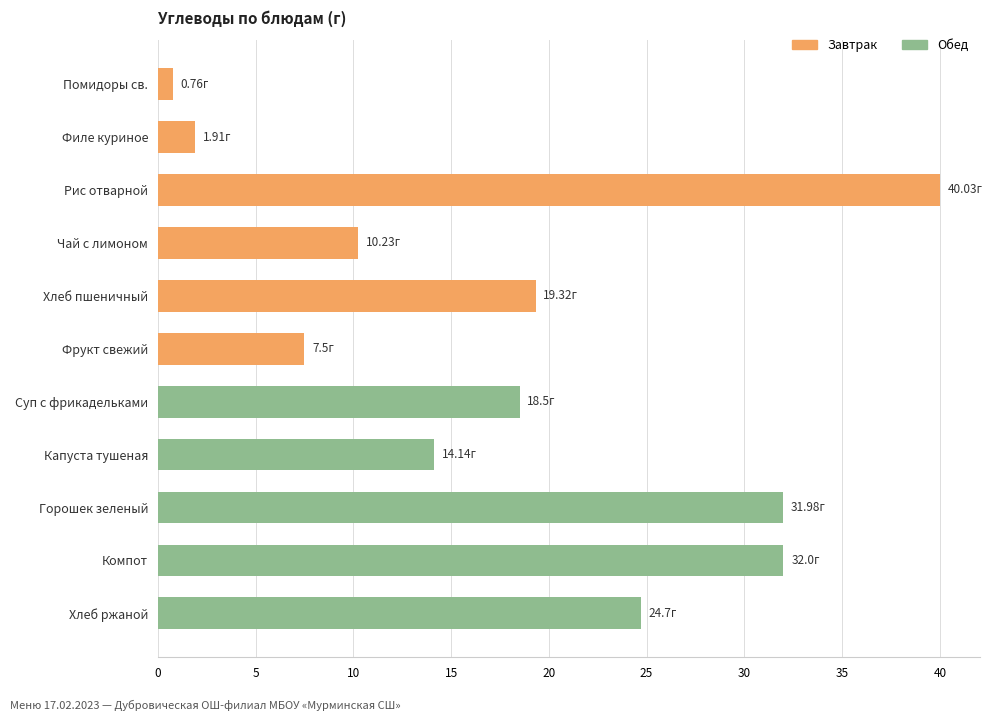

What is the sum of the values at Капуста тушеная and Рис отварной?

54.2